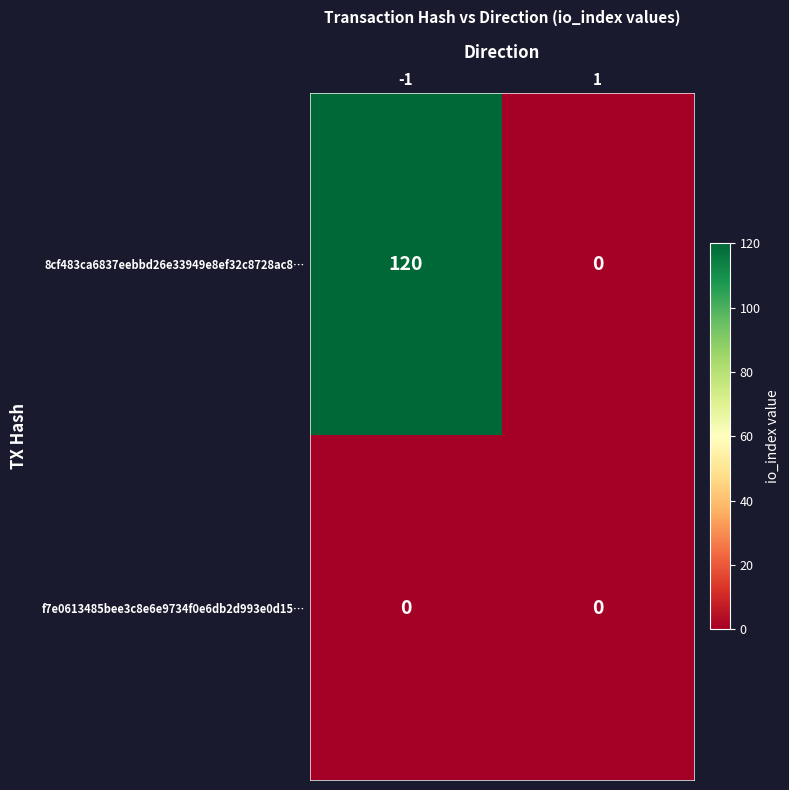

Which series changed the most between -1 and 1?

8cf483ca6837eebbd26e33949e8ef32c8728ac8…